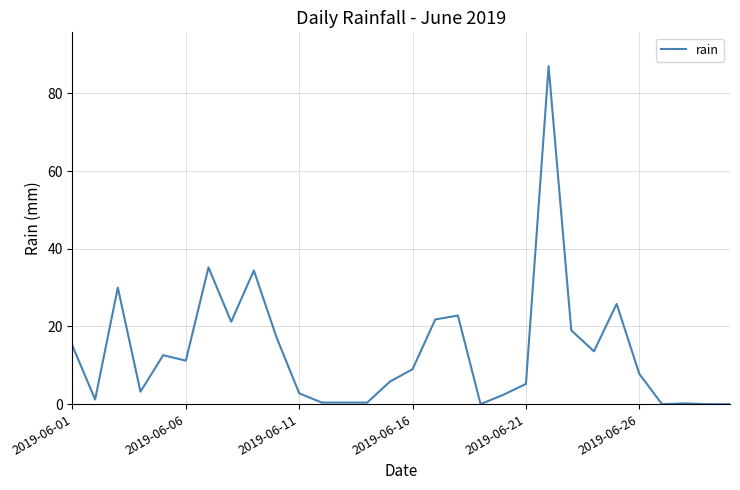

What is the maximum value shown in the chart?

87.0